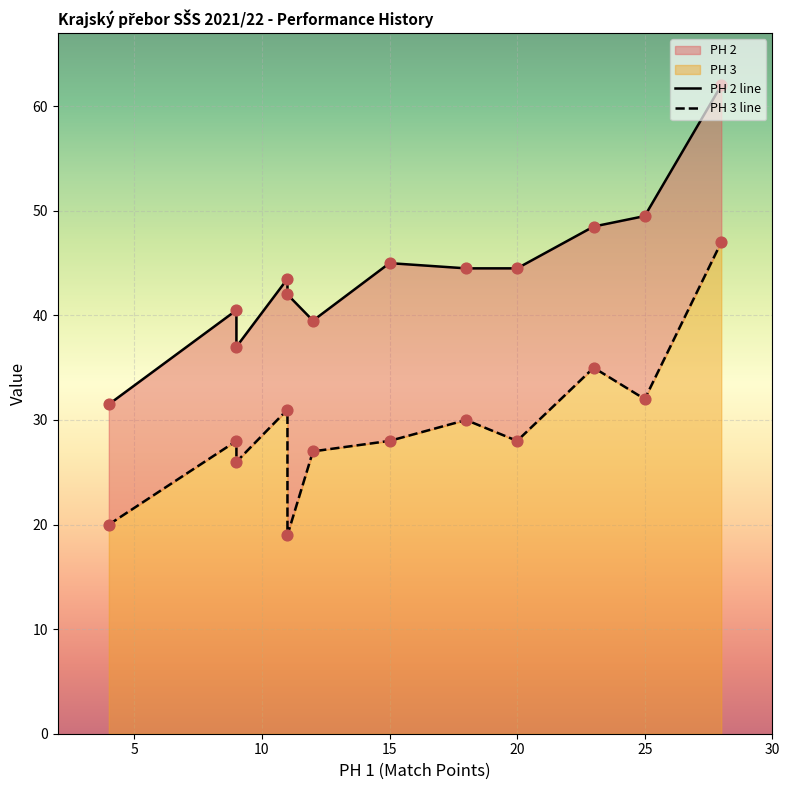

Which series has the largest Y range (max minus min)?

PH 2